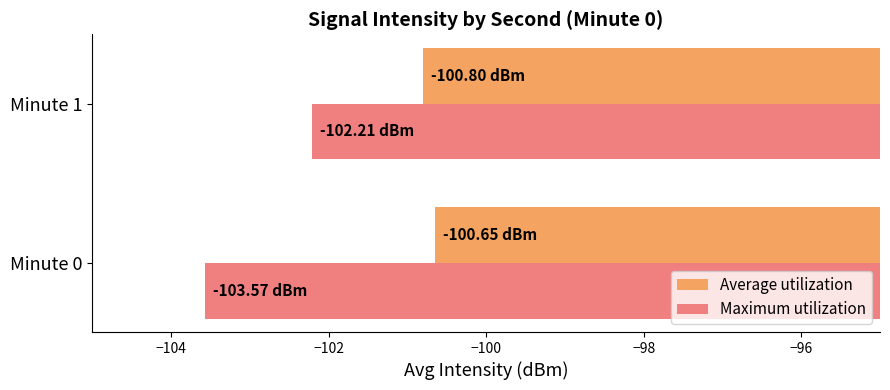

What is the difference between the maximum and minimum values in the Average utilization series?

0.2